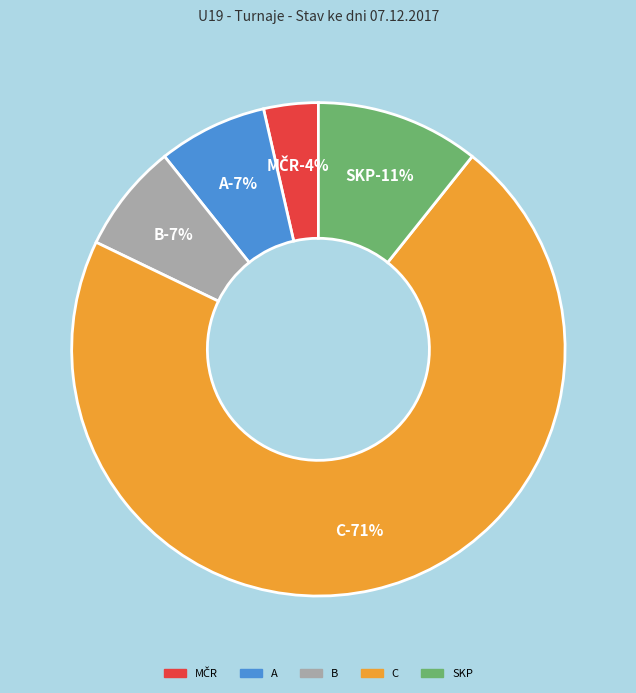

To the nearest percent, what percentage of the pie is B?

7%